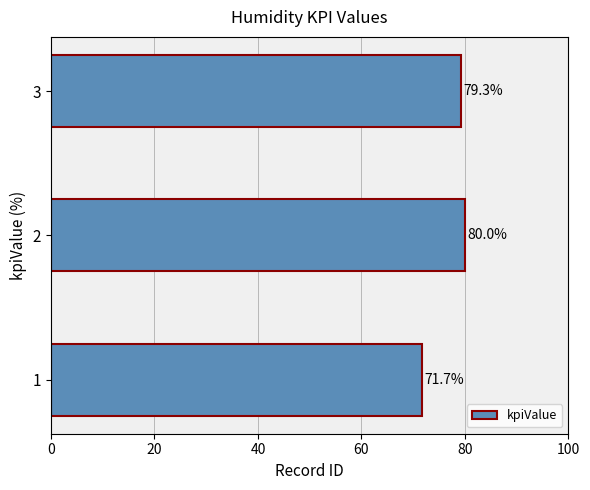

Reading top to bottom, list all the values displayed in this chart.

79.3	80.0	71.7